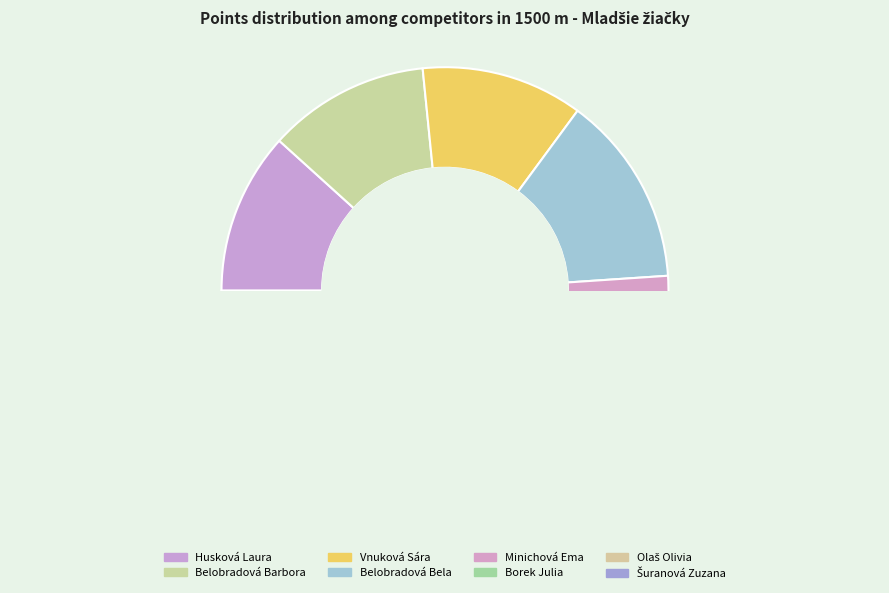

Which category has the biggest portion of the pie?

Belobradová Bela